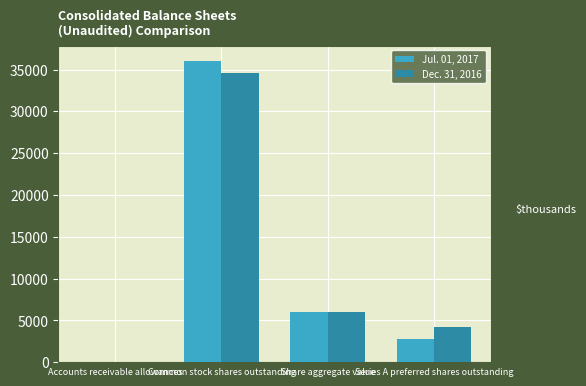

At which category does the chart reach its peak across all series?

Common stock shares outstanding